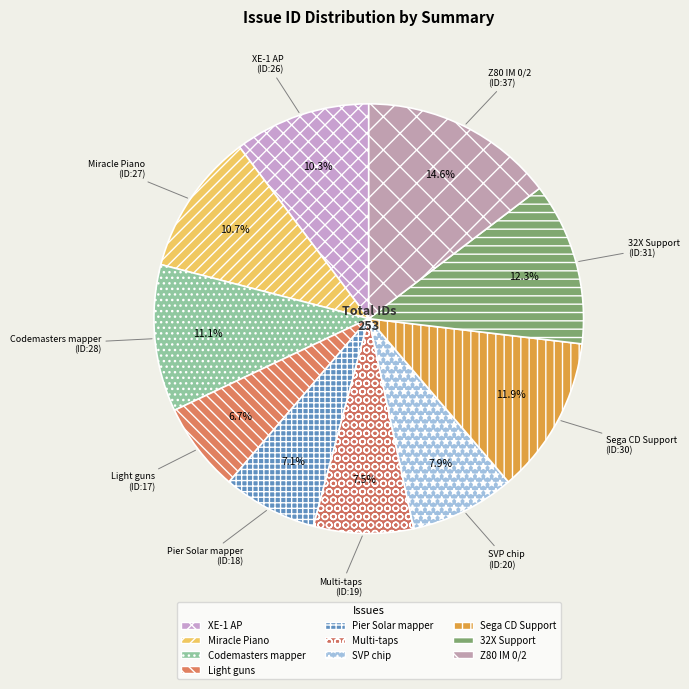

Approximately how many times larger is the value at Z80 IM 0/2 compared to 32X Support?

1.2